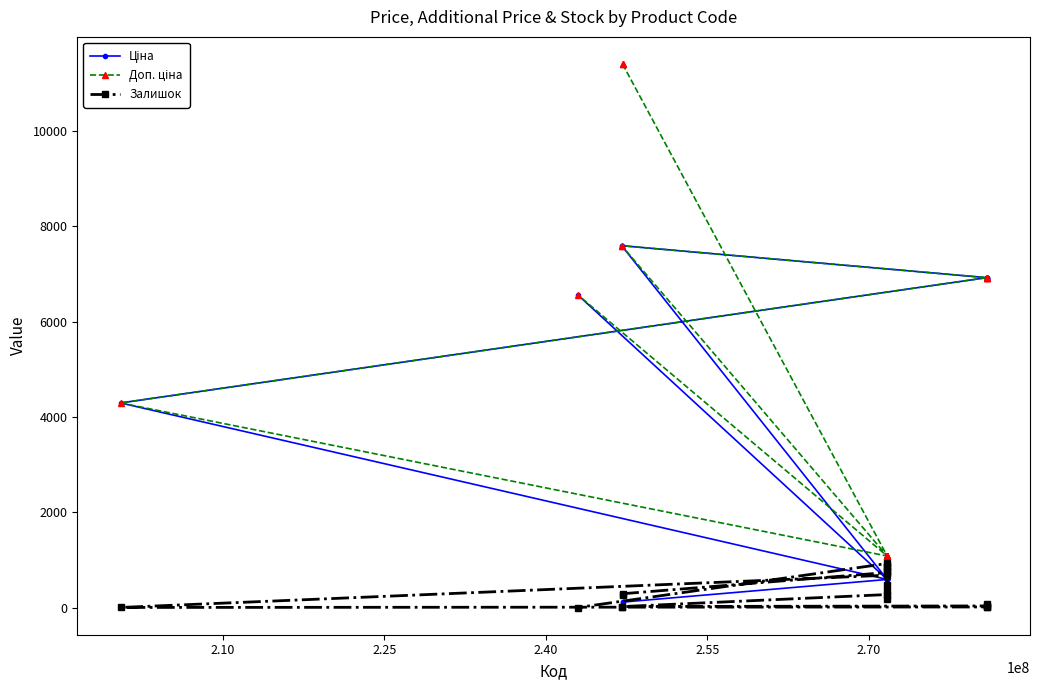

What is the maximum value for Залишок?

925.0